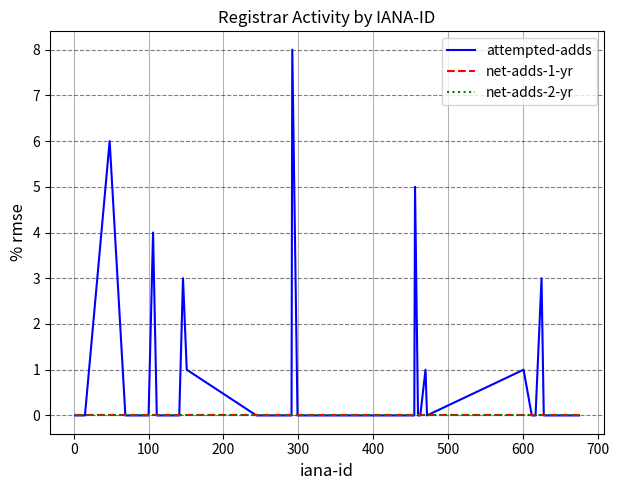

Reading left to right, what are all the values shown in this chart?

attempted-adds: 0	0	0	0	6	0	0	0	0	0	0	4	0	0	0	0	3	1	0	0	8	0	0	0	0	0	0	0	0	5	0	0	1	0	1	0	0	3	0	0
net-adds-1-yr: 0	0	0	0	0	0	0	0	0	0	0	0	0	0	0	0	0	0	0	0	0	0	0	0	0	0	0	0	0	0	0	0	0	0	0	0	0	0	0	0
net-adds-2-yr: 0	0	0	0	0	0	0	0	0	0	0	0	0	0	0	0	0	0	0	0	0	0	0	0	0	0	0	0	0	0	0	0	0	0	0	0	0	0	0	0